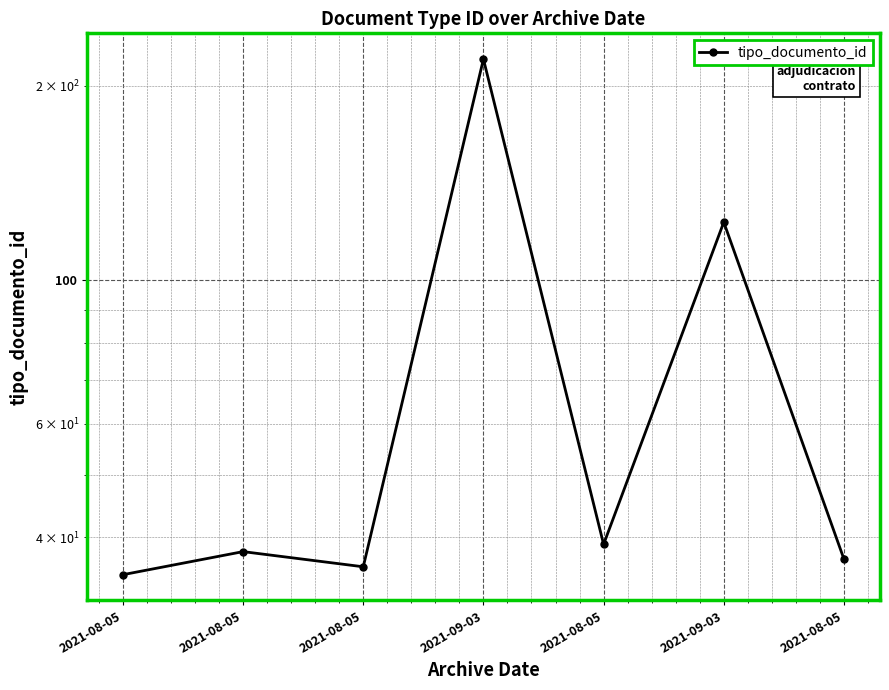

At which category does the data reach its first local peak?

2021-08-05